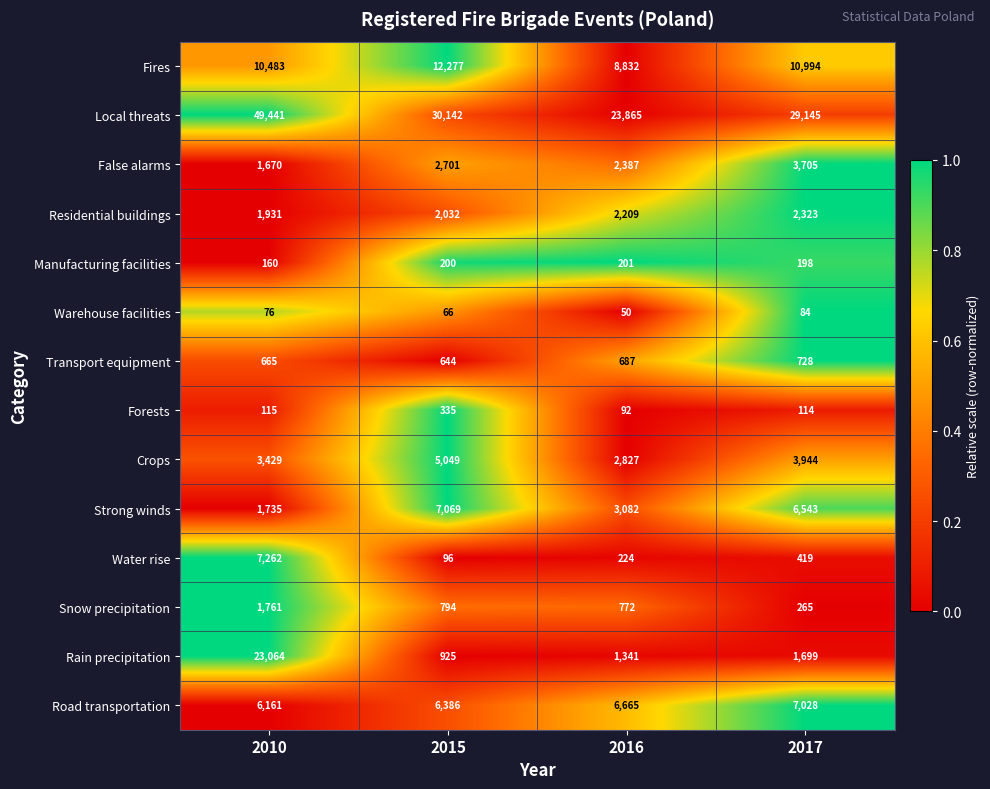

Which series has the largest total across all categories?

Local threats